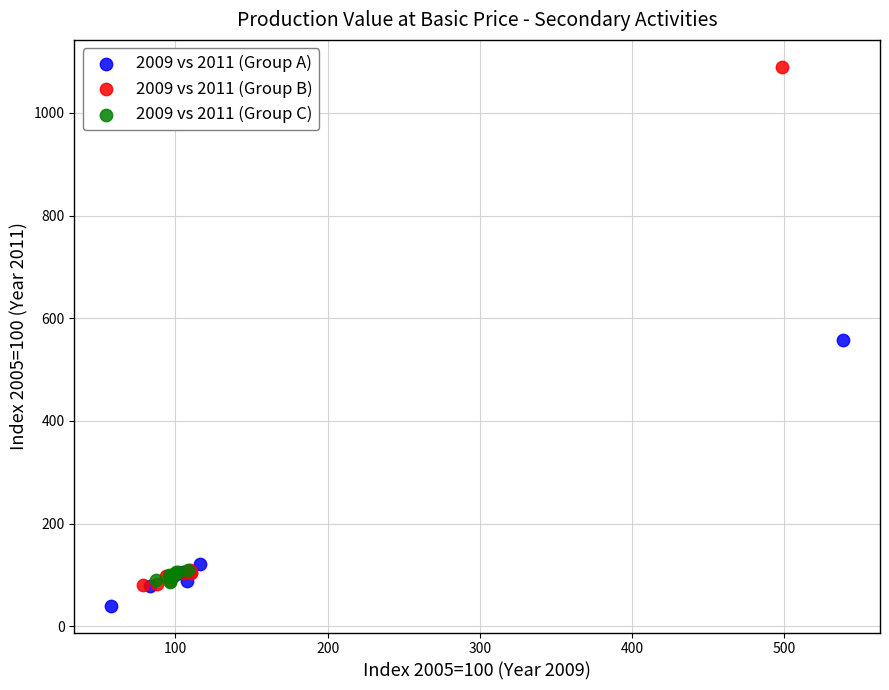

Which series reaches the minimum Y coordinate?

2009 vs 2011 (Group A)